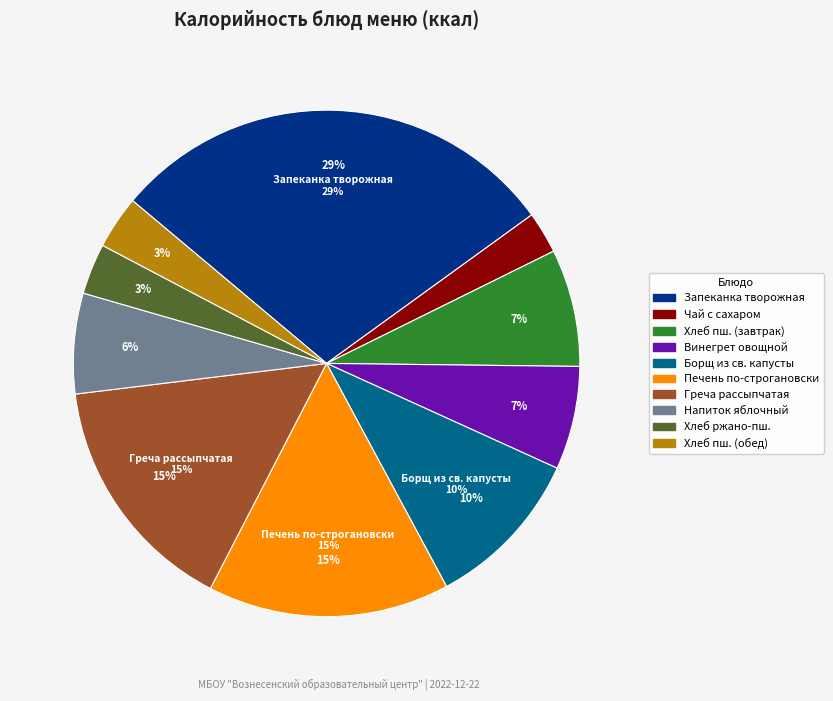

Which slice is the largest?

Запеканка творожная со сгущенным молоком